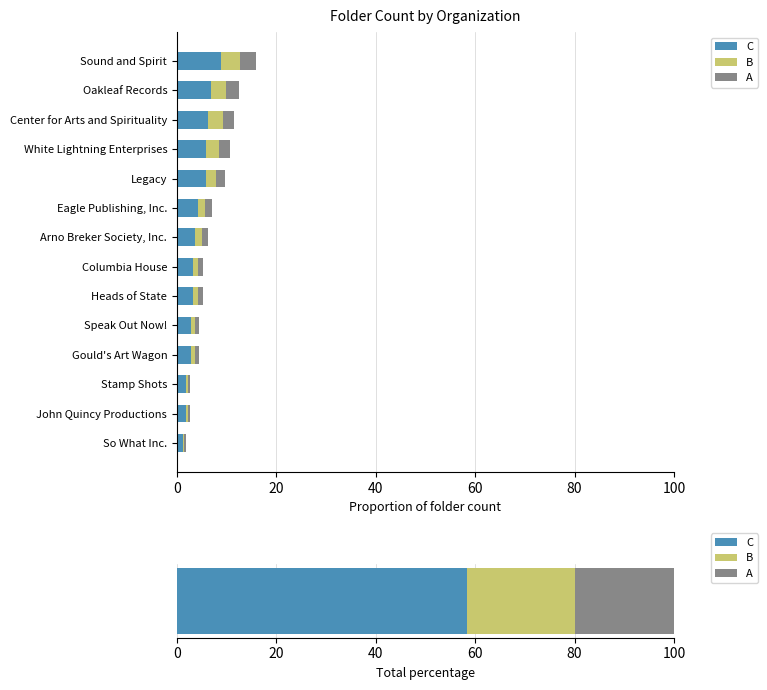

How many bars are there in each group?

3